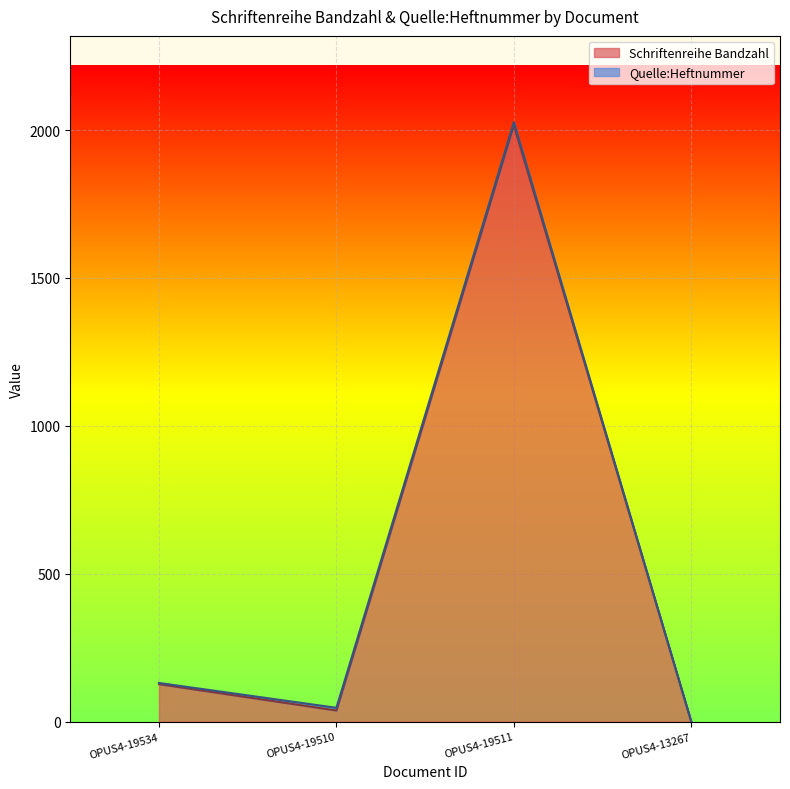

Which has a higher value, OPUS4-19510 or OPUS4-19534?

OPUS4-19534